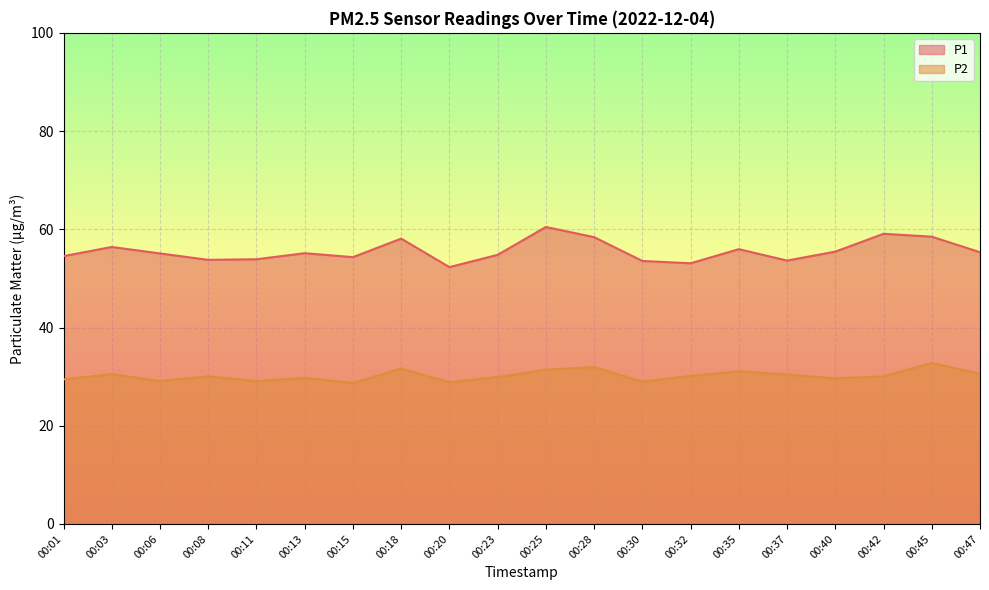

What are all the series names shown in the legend?

P1, P2